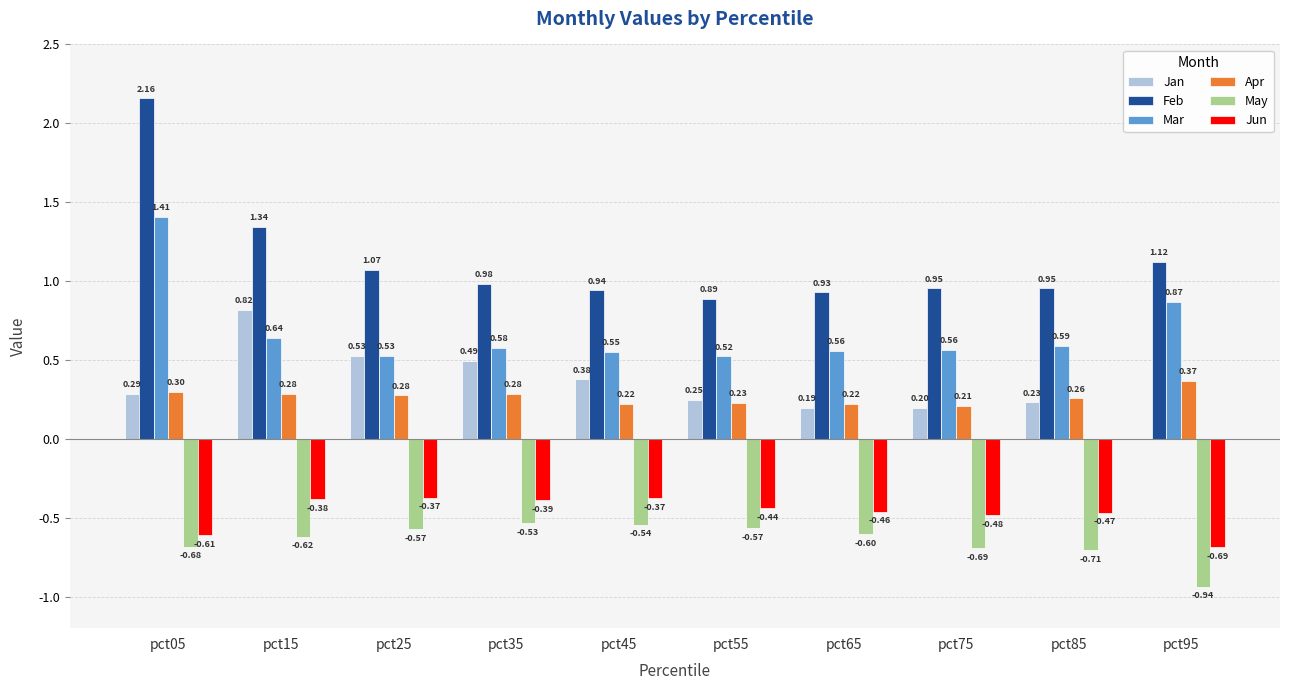

Read the Jan value at pct85.

0.2